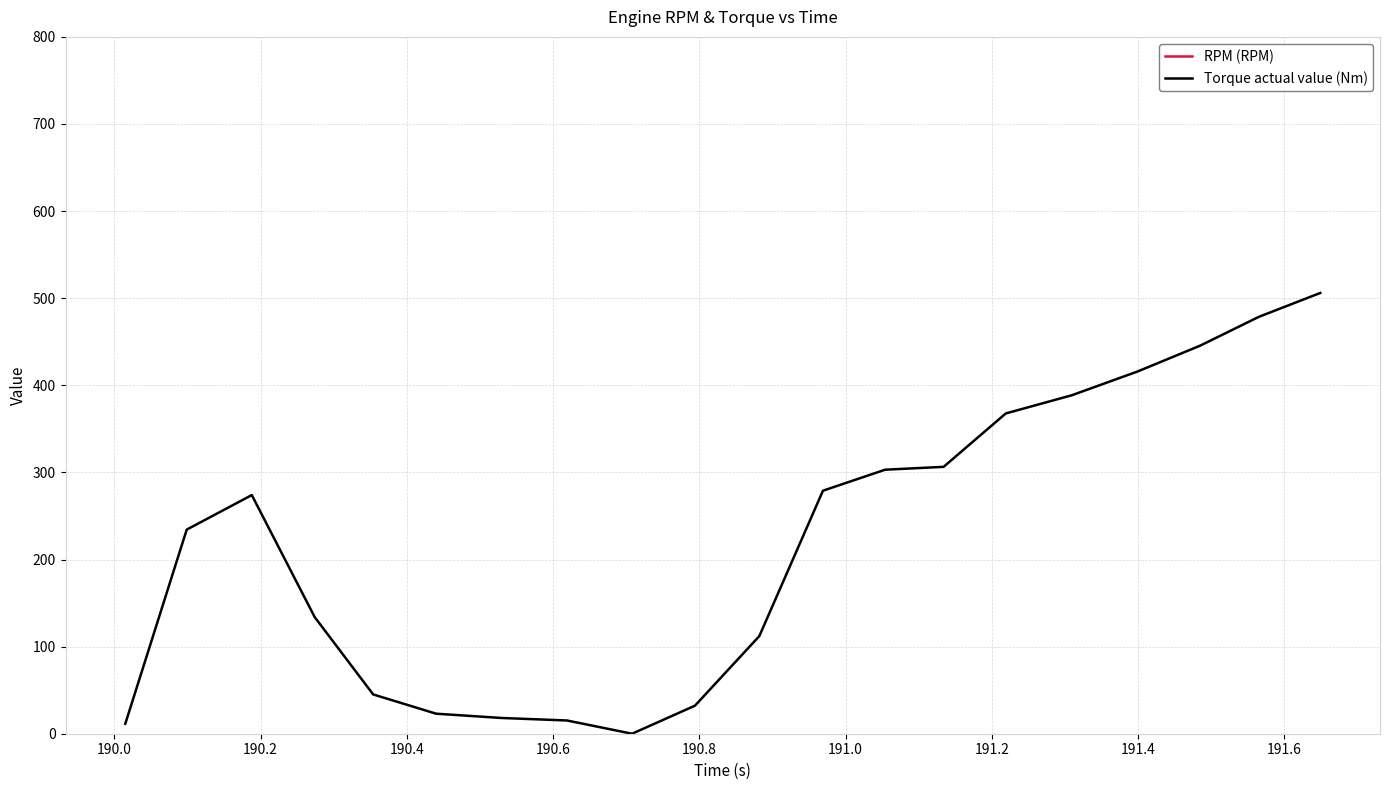

Does the chart have visible grid lines?

Yes